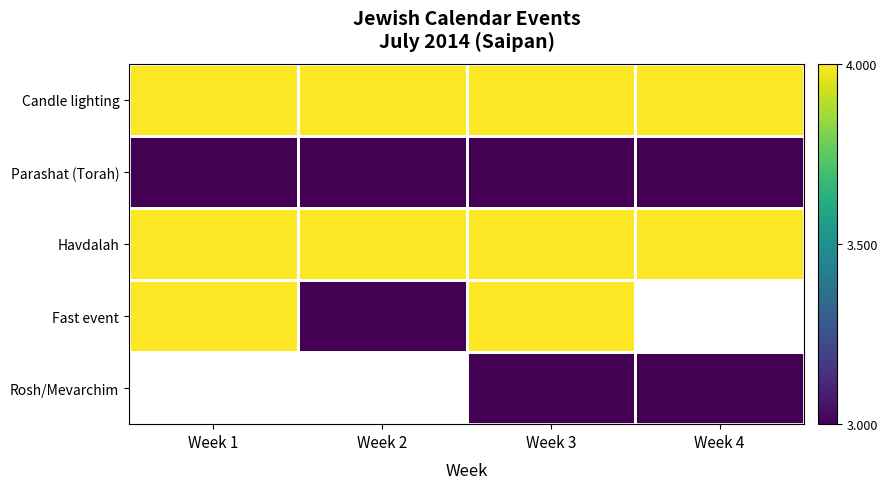

True or false: Fast event has a value of 4.0 at Week 1.

True